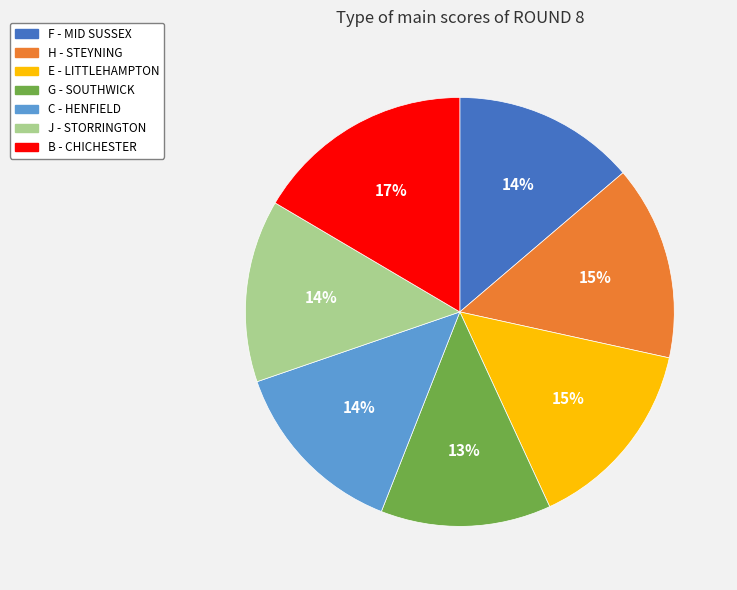

What percentage is the C slice, to the nearest percent?

14%